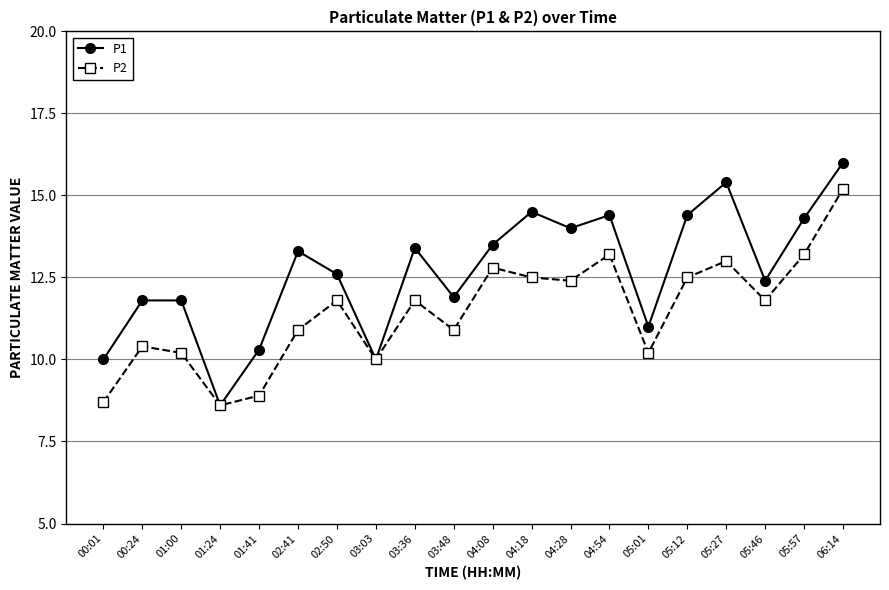

Is this an area chart (filled region under the line)?

No